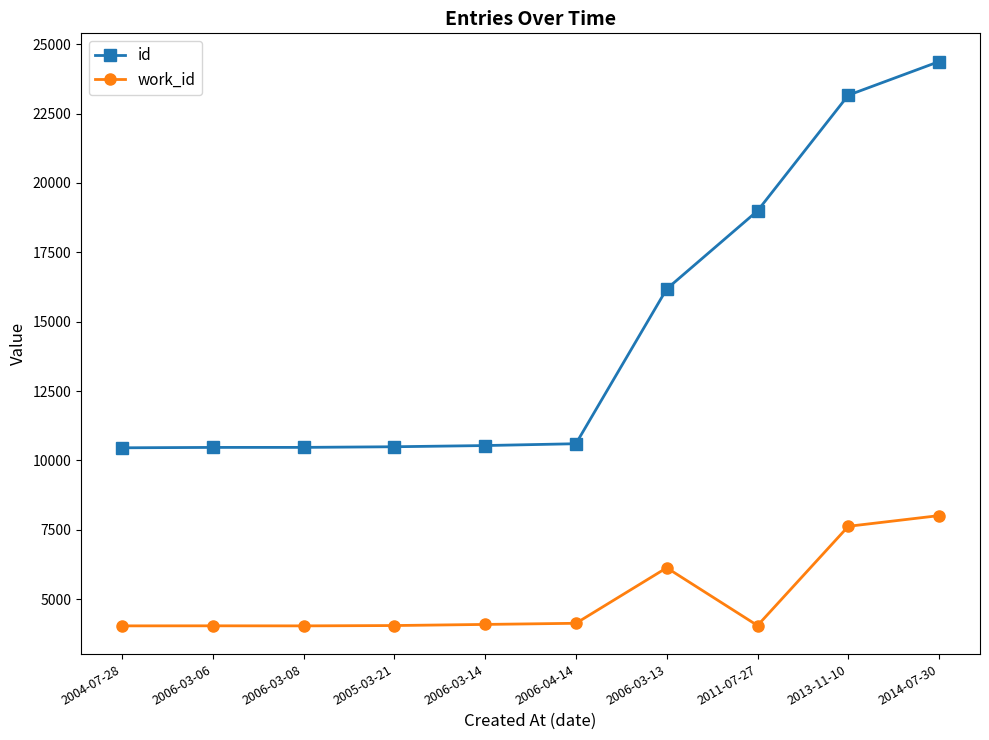

What is the difference between the work_id values at 2006-03-13 and 2006-03-08?

2093